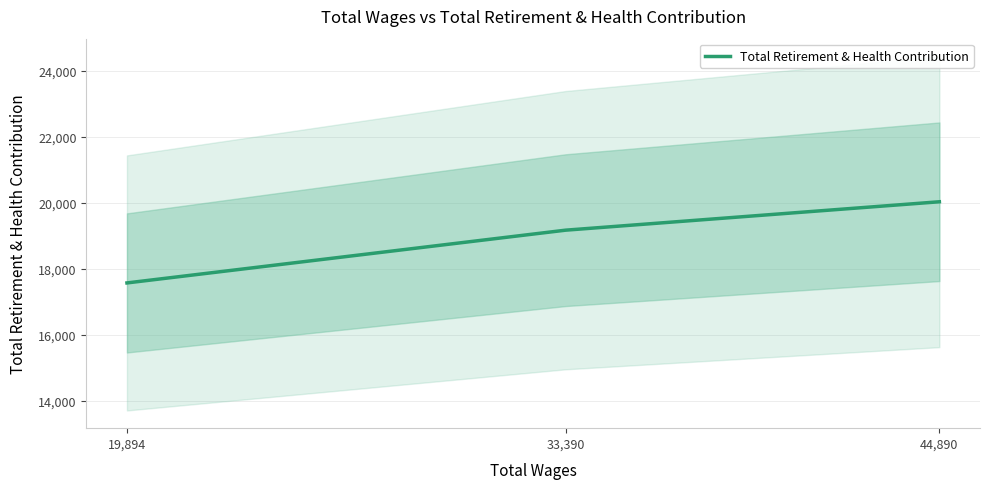

The value at 44,890 is 20029. True or false?

True